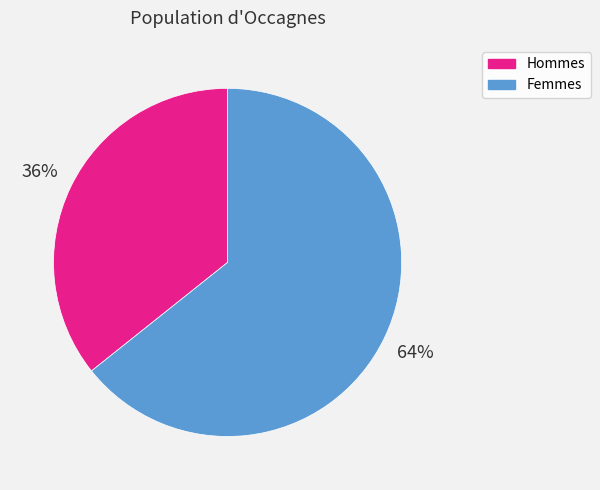

Rank the categories by value from lowest to highest.

Hommes, Femmes